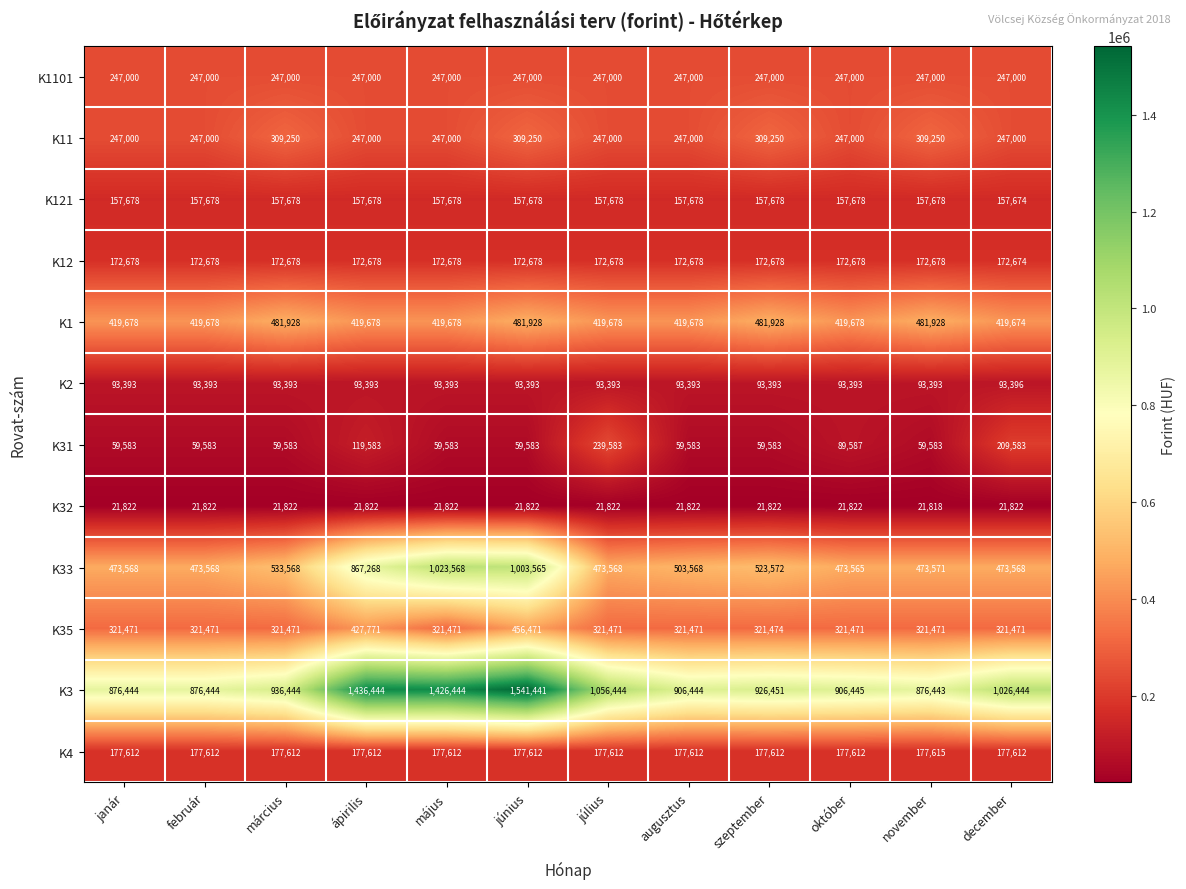

What is the difference between the highest and lowest values at június?

1519619